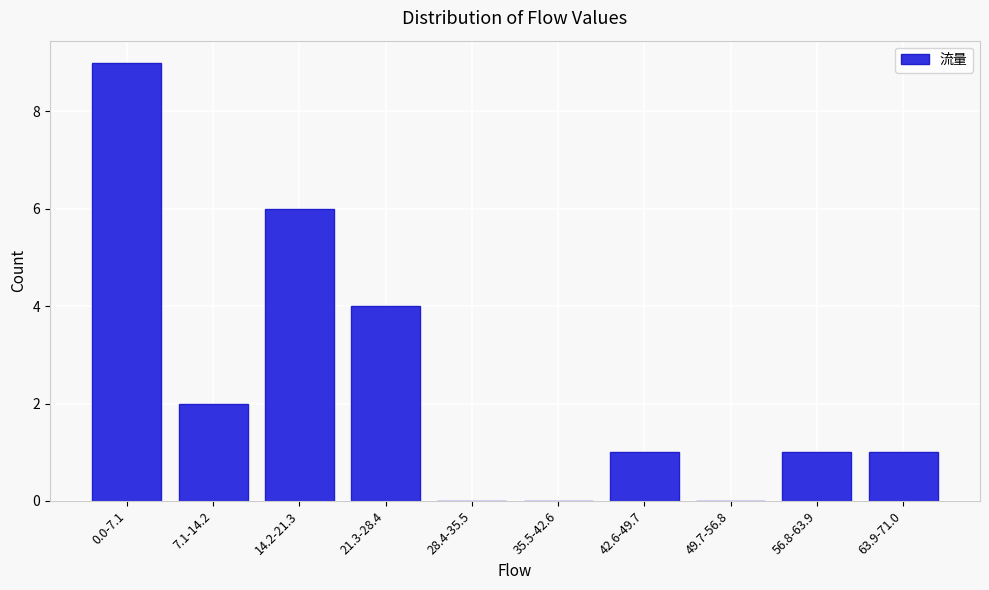

Reading left to right, list all the values displayed in this chart.

0.0-7.1=9	7.1-14.2=2	14.2-21.3=6	21.3-28.4=4	28.4-35.5=0	35.5-42.6=0	42.6-49.7=1	49.7-56.8=0	56.8-63.9=1	63.9-71.0=1